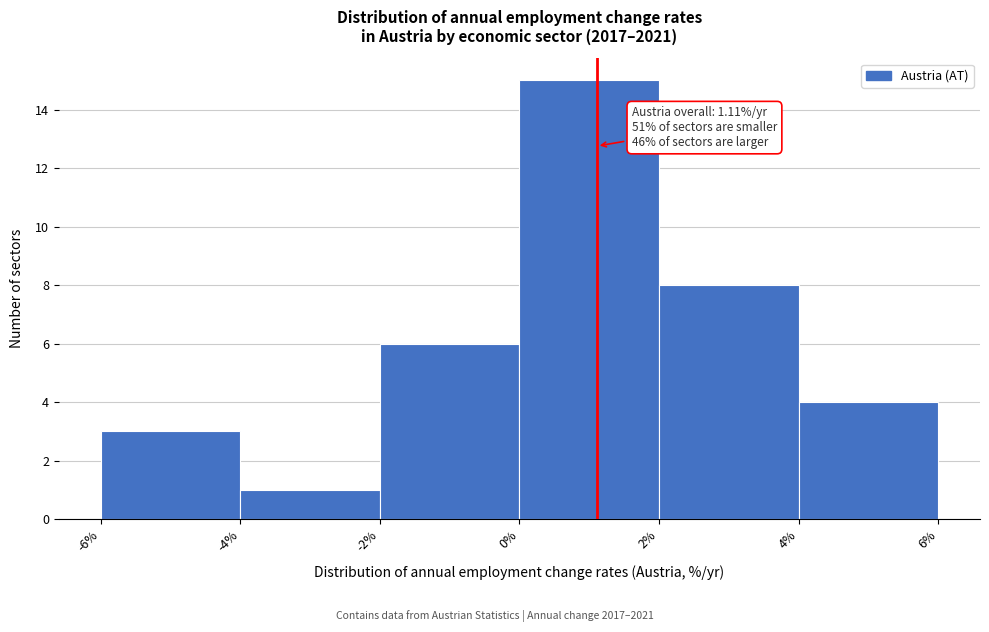

Over which range of the x-axis is the bar tallest?

0% to 2%